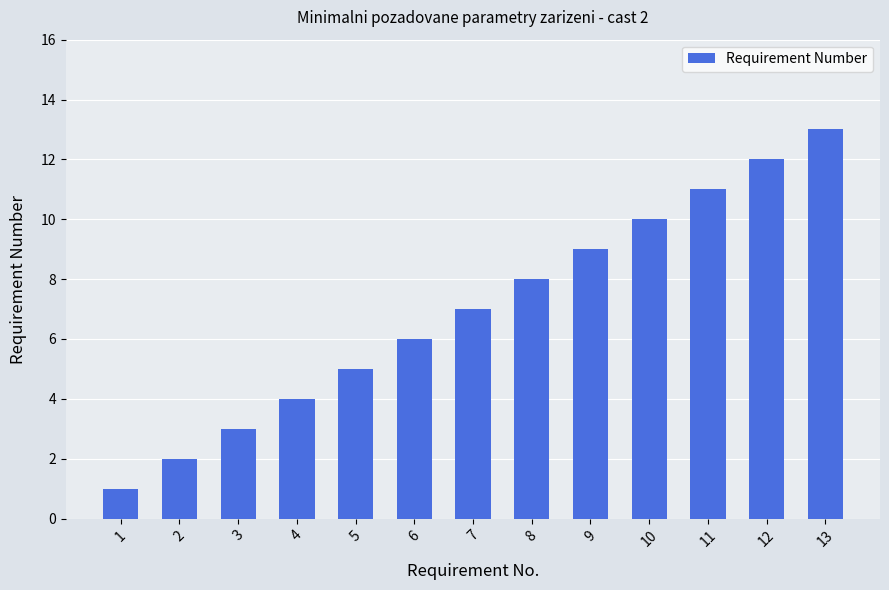

Reading left to right, extract all data points from this chart.

1	2	3	4	5	6	7	8	9	10	11	12	13